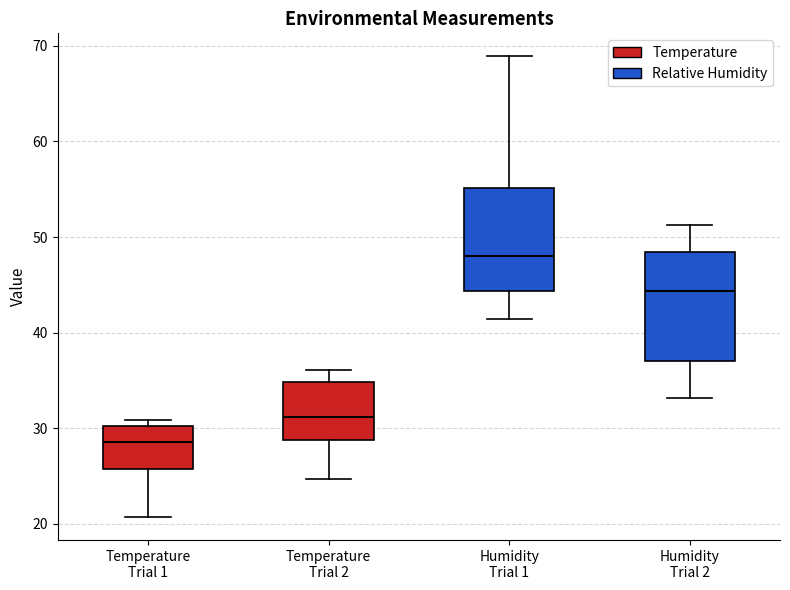

Reading left to right, transcribe this box plot: for each box, give where its median line is, the range the box spans, and where its two whiskers end, as read against the y-axis. The values are not printed on the chart, so give them approximately, as read against the axis.

Temperature Trial 1: median 29, box 26 to 30, whiskers 21 to 31
Temperature Trial 2: median 31, box 29 to 35, whiskers 25 to 36
Humidity Trial 1: median 48, box 44 to 55, whiskers 41 to 69
Humidity Trial 2: median 44, box 37 to 48, whiskers 33 to 51